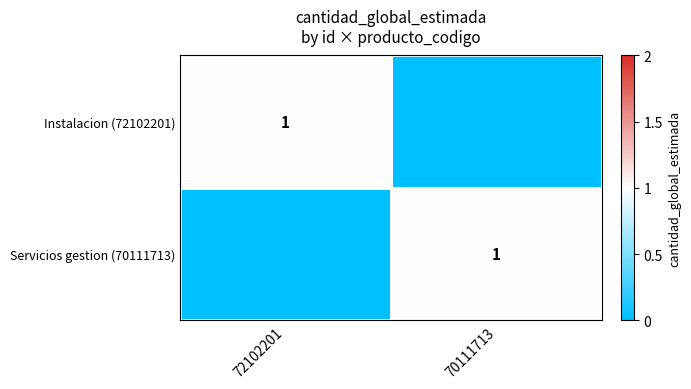

What is the greatest value displayed?

1